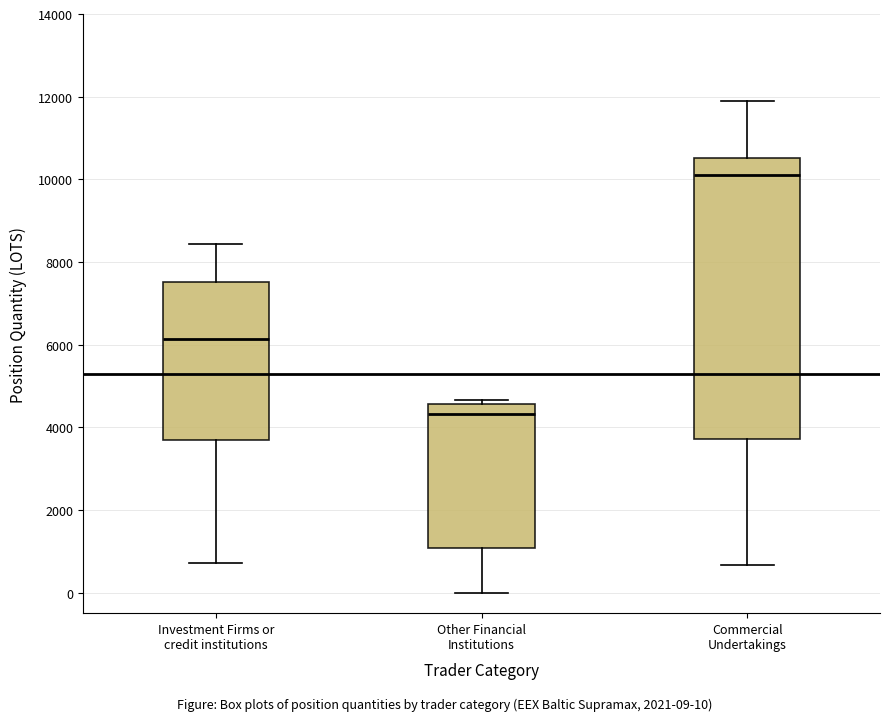

Reading left to right, read every box against the y-axis: the position of its median line, the range the box covers, and the ends of its whiskers. The values are not printed on the chart, so give them approximately, as read against the axis.

Investment Firms or credit institutions: median 6200, box 3600 to 7600, whiskers 800 to 8400
Other Financial Institutions: median 4400, box 1000 to 4600, whiskers 0 to 4600 (just above the box's upper edge)
Commercial Undertakings: median 10000, box 3800 to 10600, whiskers 600 to 11800